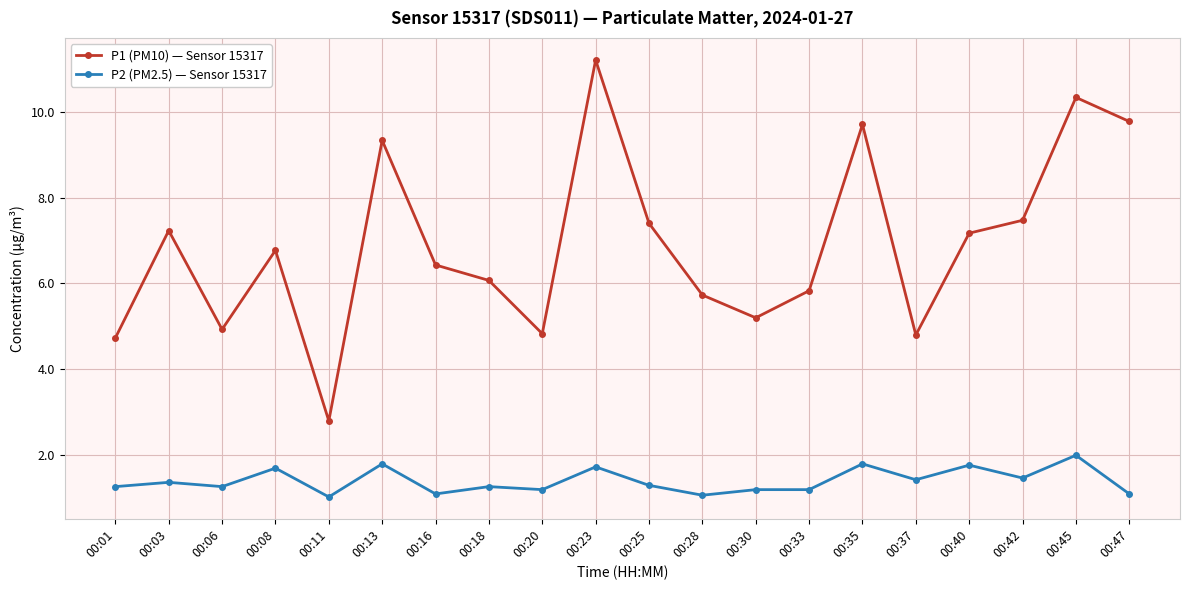

The P2 (PM2.5) — Sensor 15317 series shows 1.1 at 00:35. True or false?

False